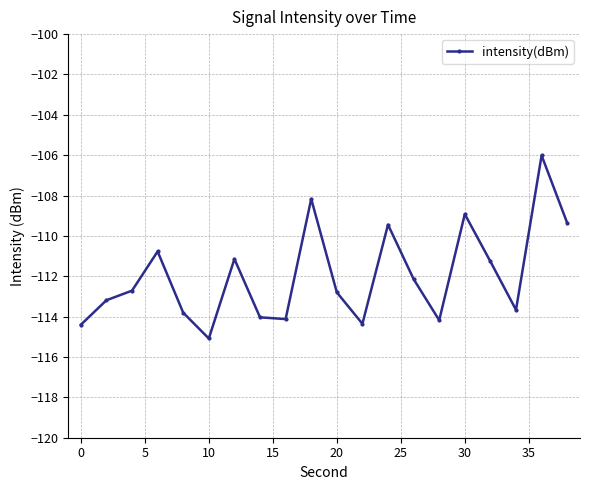

What is the maximum value shown in the chart?

-106.0